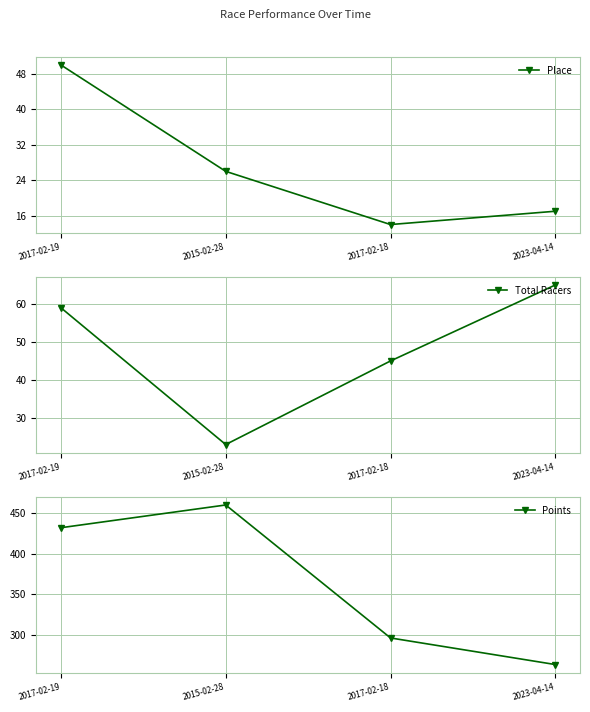

True or false: Total Racers has more than 1 points higher than both neighbors.

False